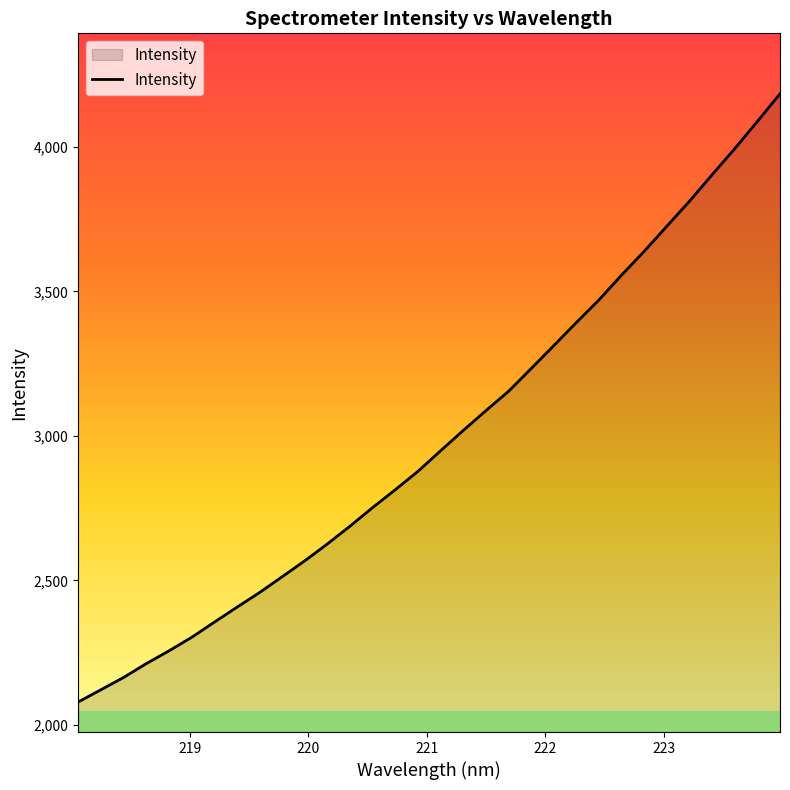

How many values are below 2948?

16